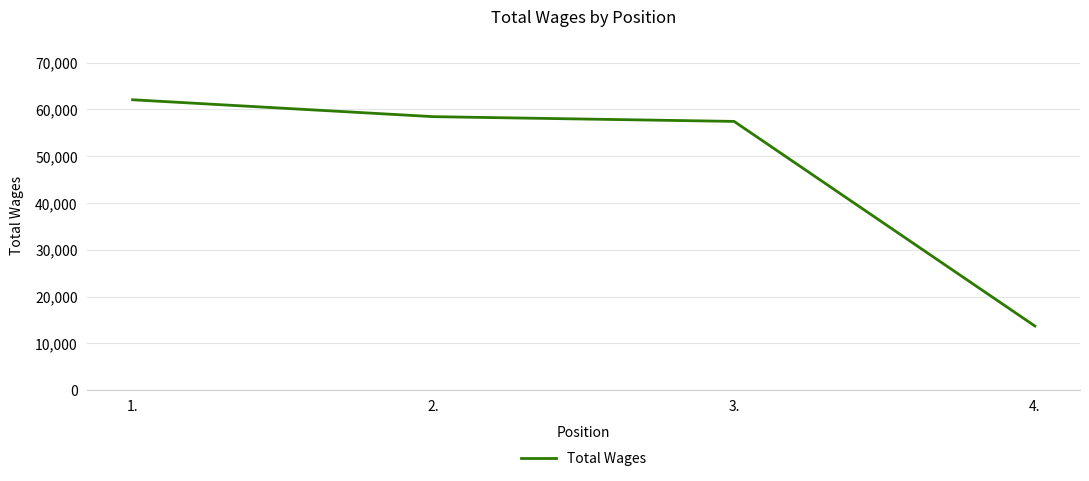

Reading right to left, list all the values displayed in this chart.

4.=13711	3.=57427	2.=58442	1.=62050